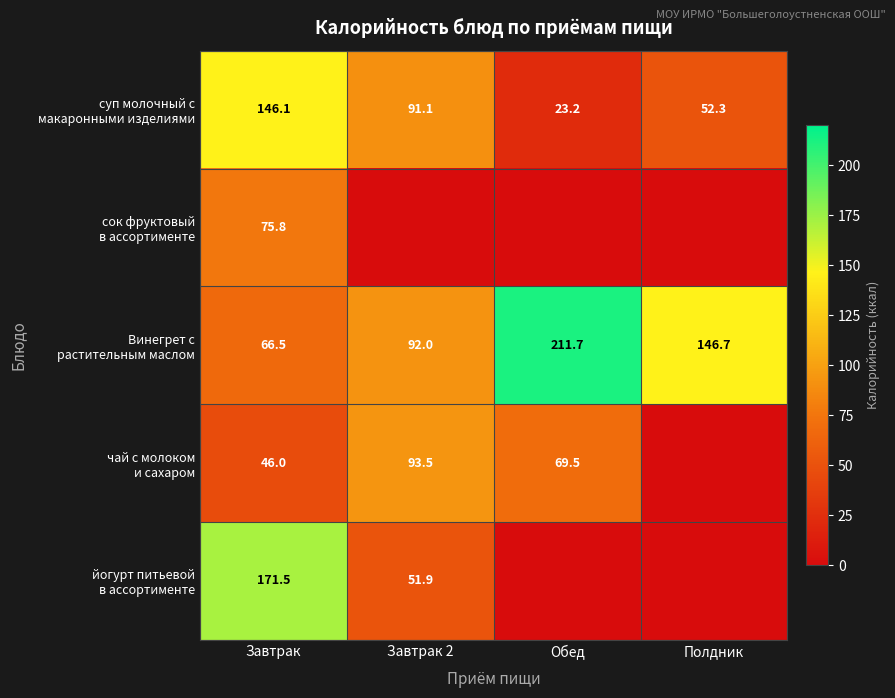

Which has a higher value, Обед or Полдник?

Полдник